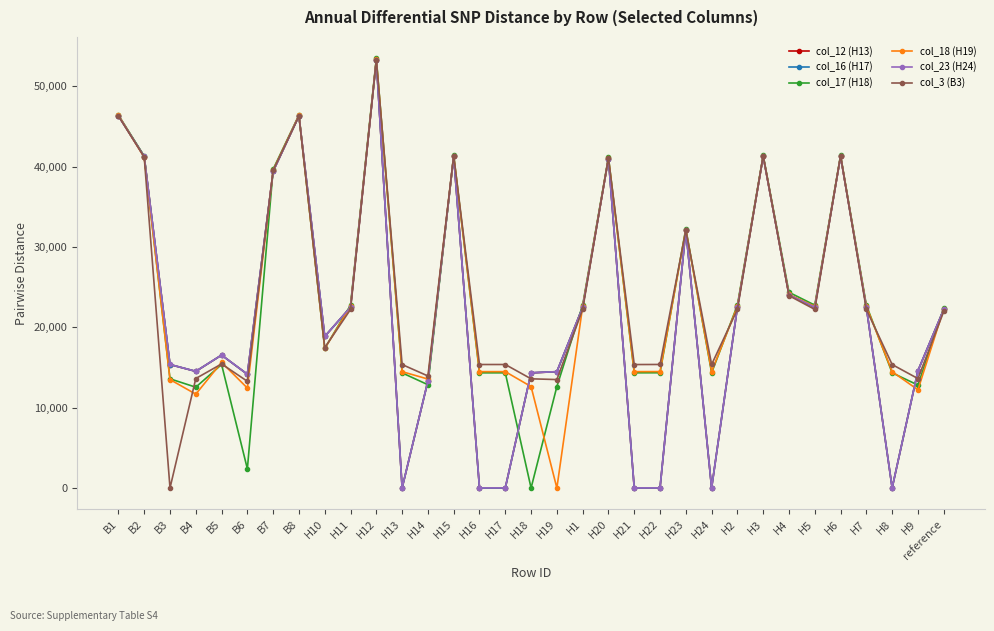

Between H10 and H2, which series saw the biggest shift?

col_17 (H18)